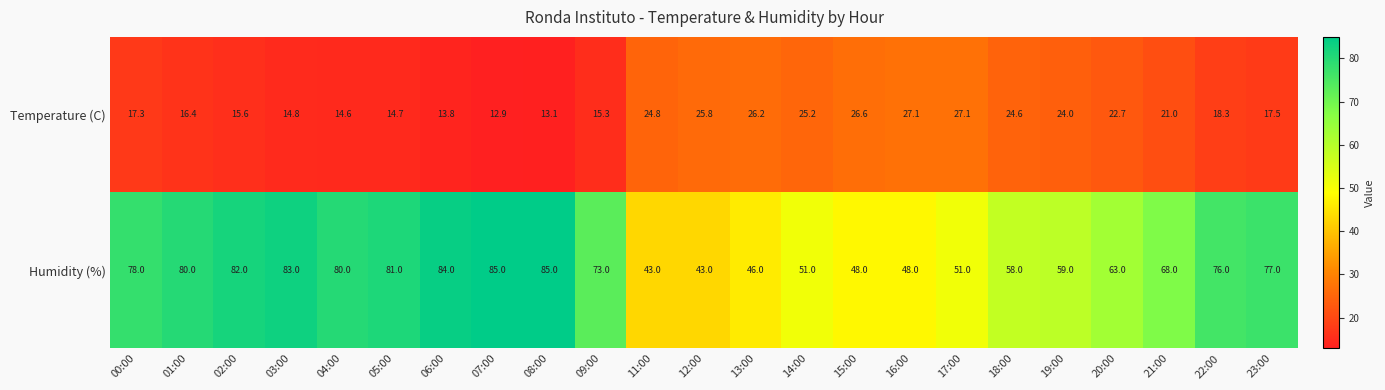

At 05:00, list the series in order from largest to smallest.

Humidity (%), Temperature (C)